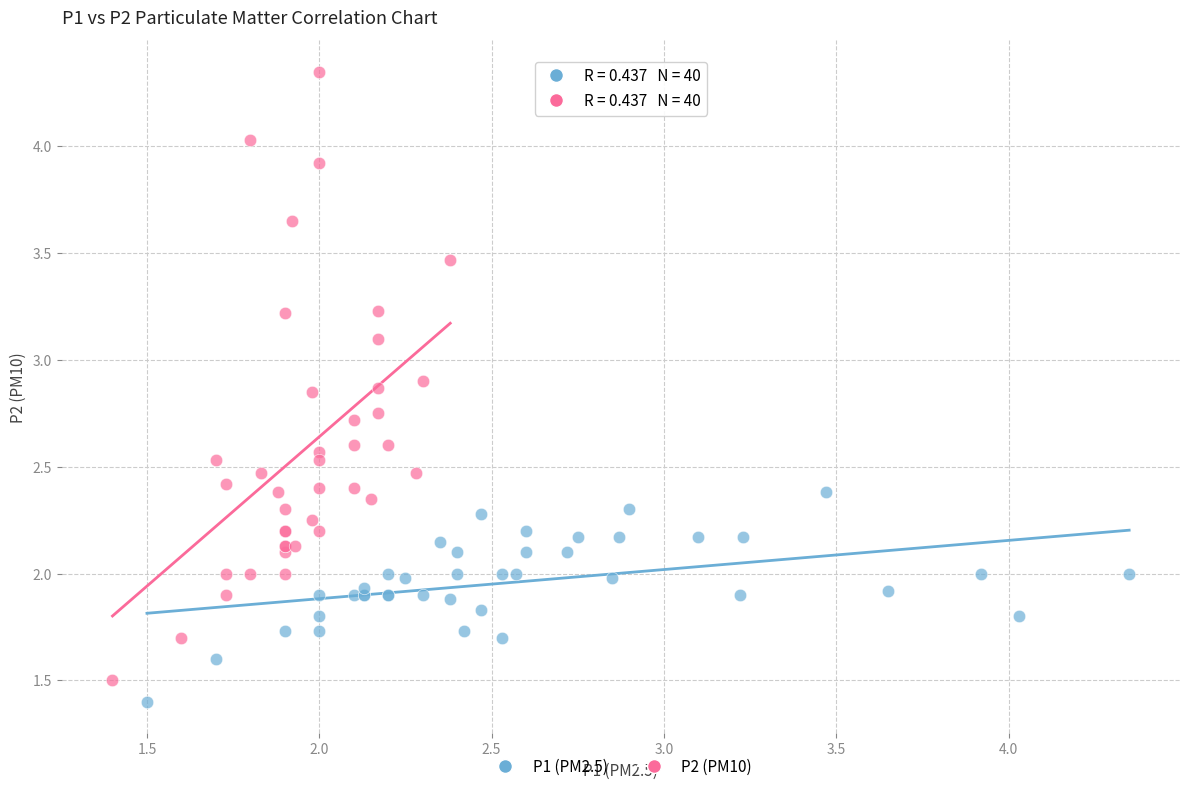

Which series reaches the maximum Y coordinate?

P2 (PM10)